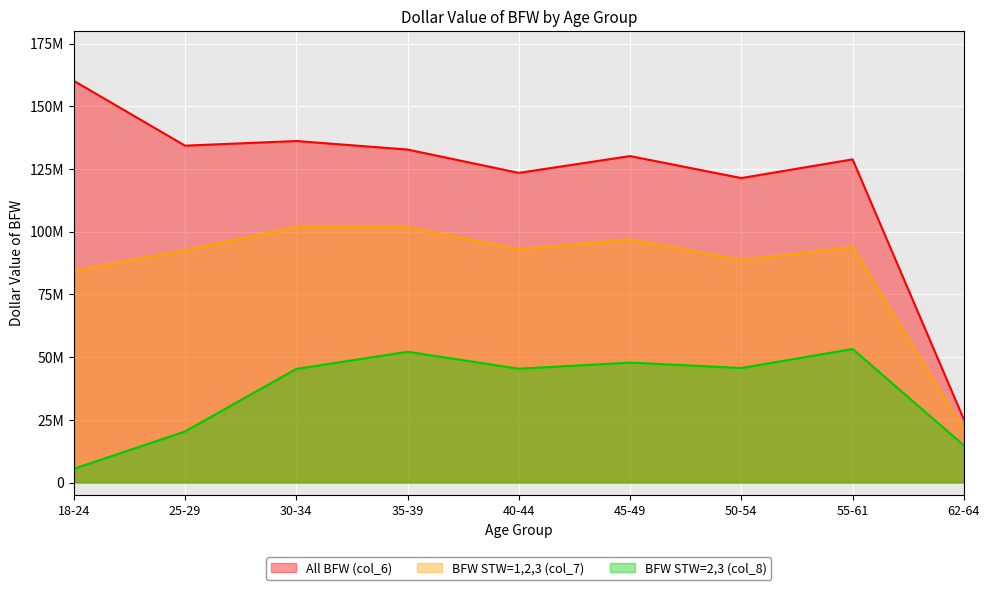

Between 55-61 and 45-49, which is larger?

45-49